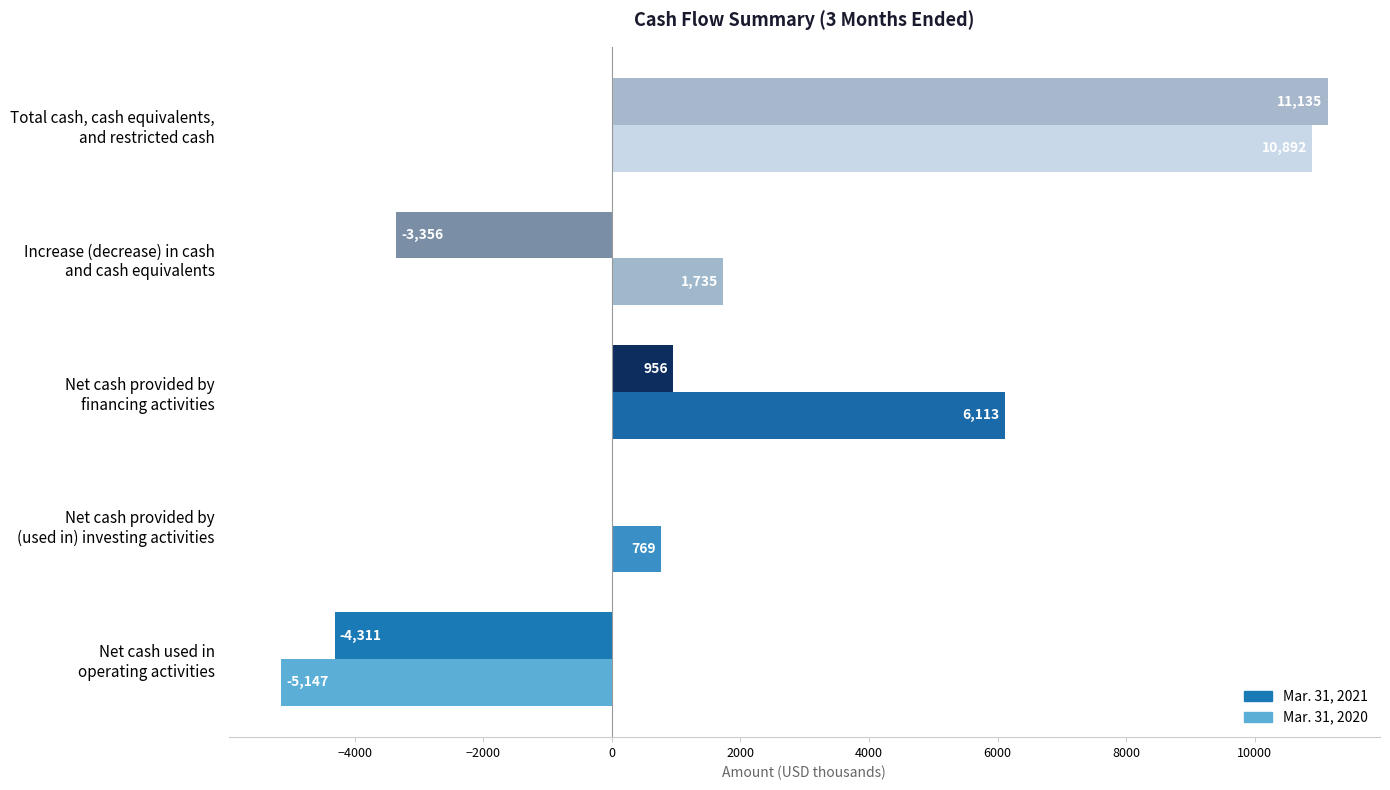

What is the sum of all Mar. 31, 2020 values?

14362